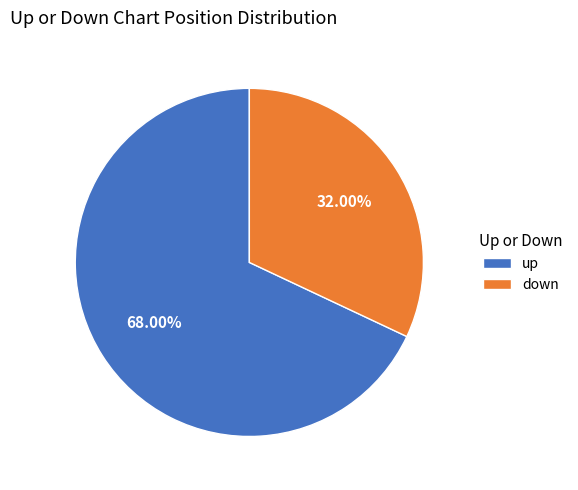

Which category has the biggest portion of the pie?

up